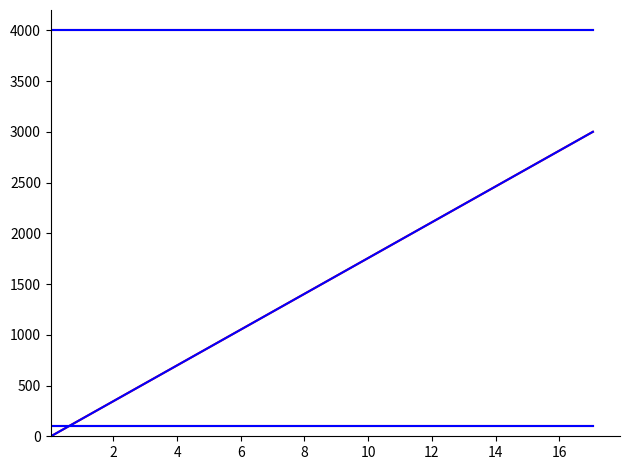

What is the average value of the direction=-1 io_index series?

1500.0